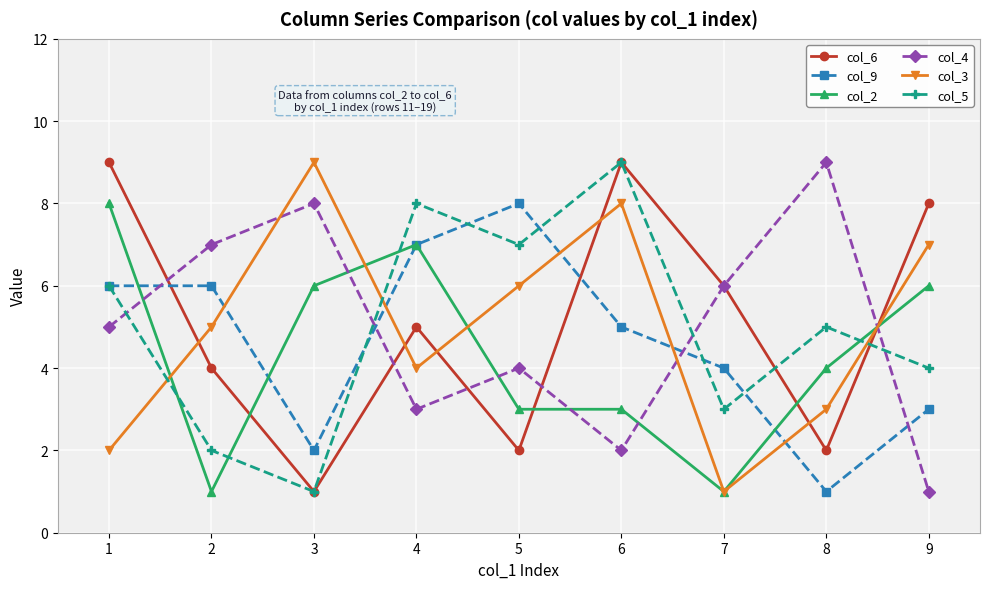

How many lines are shown in the chart?

6